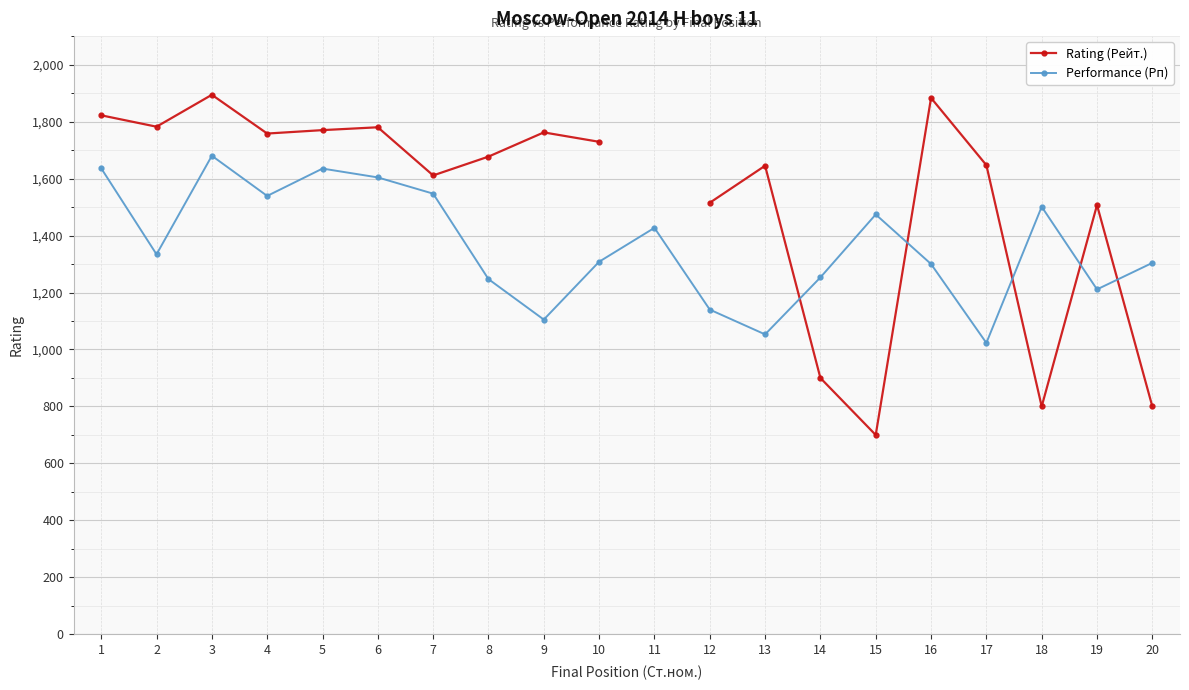

Which series has the largest range (max minus min)?

Rating (Рейт.)